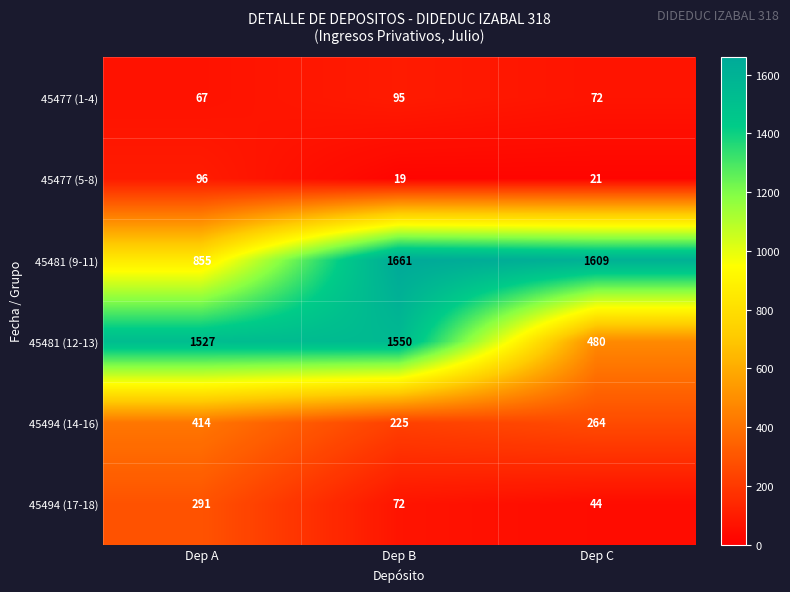

Which series has the largest total across all categories?

45481 (9-11)